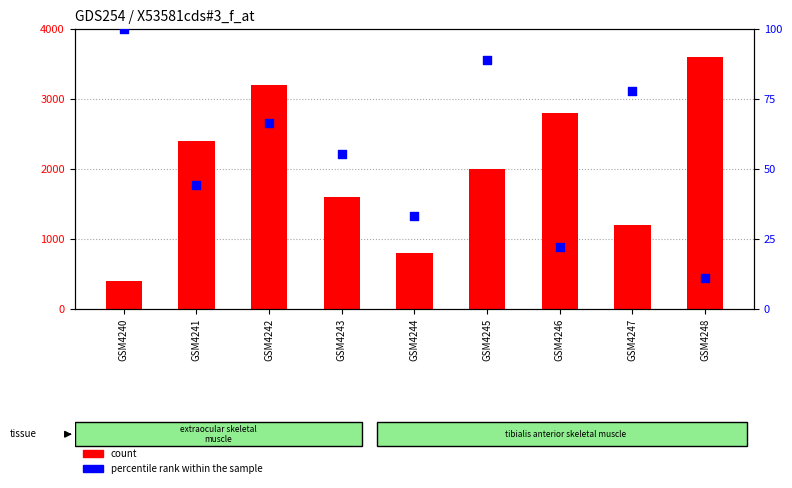

Which series contains the highest Y value?

count